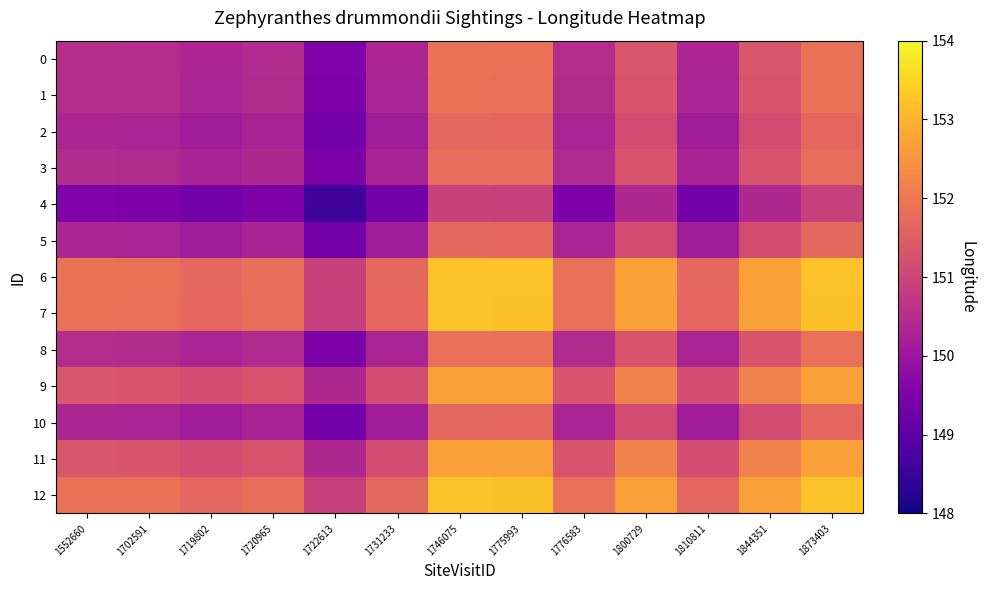

Rank the series at 1844351 from lowest to highest value.

4, 2, 10, 5, 3, 8, 1, 0, 9, 11, 7, 12, 6